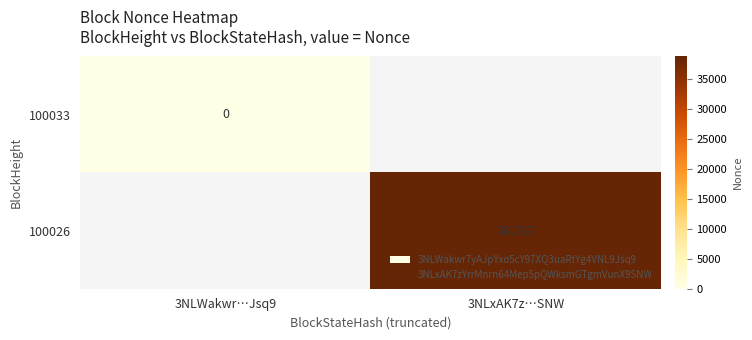

At how many categories does at least one series exceed 13166?

1